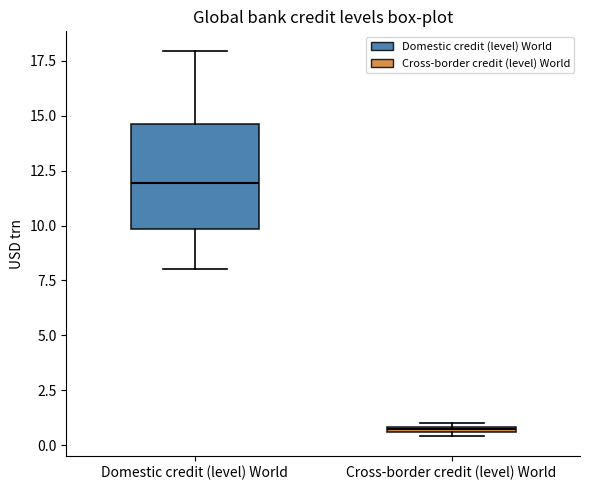

Where is the lower edge of the box for Cross-border credit (level) World on the y-axis? The values are not printed on the chart, so give them approximately, as read against the axis.

0.5